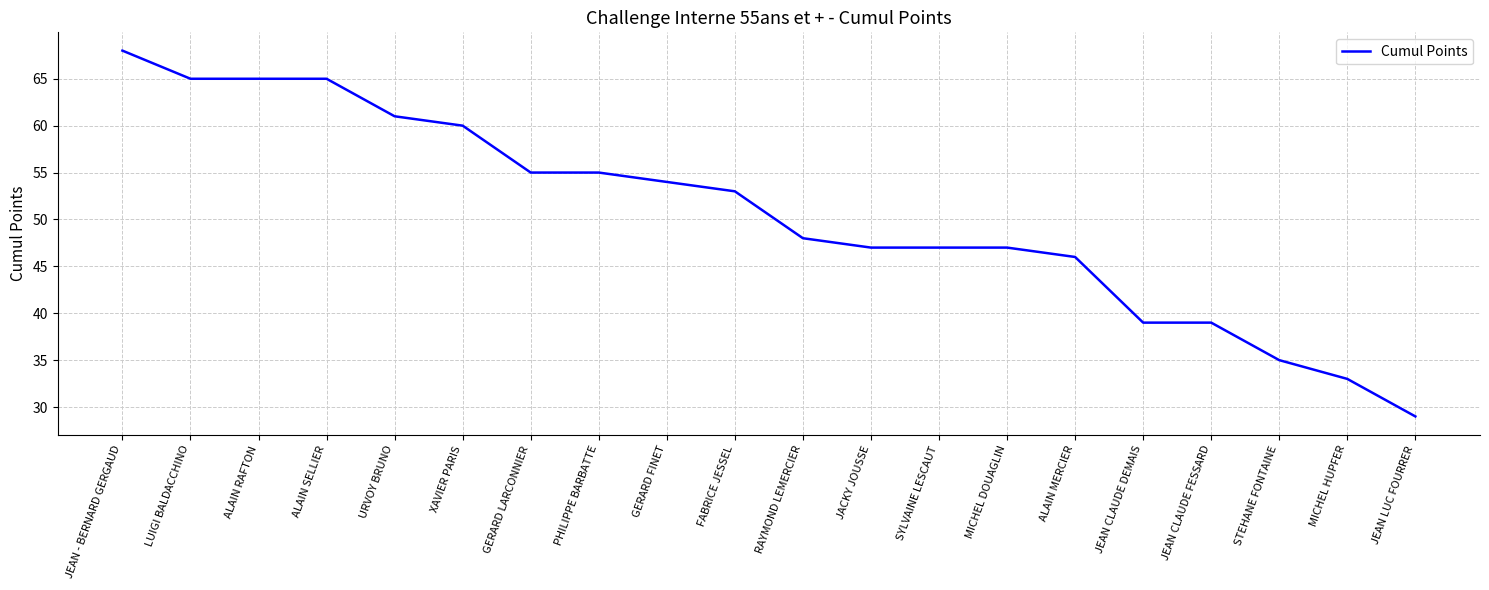

What position from the left is MICHEL HUPFER?

19